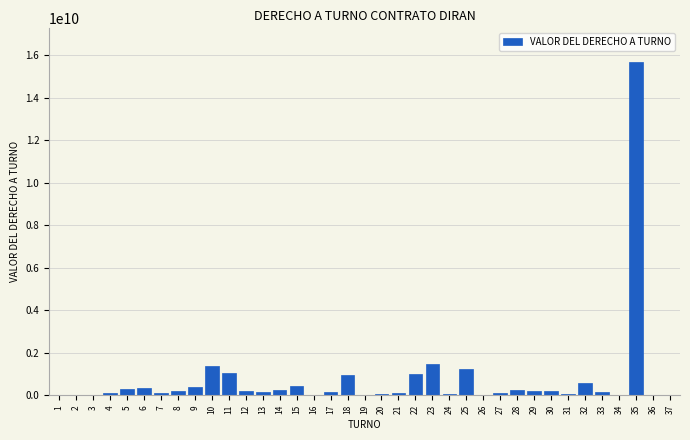

What is the maximum value shown in the chart?

15688000000.0